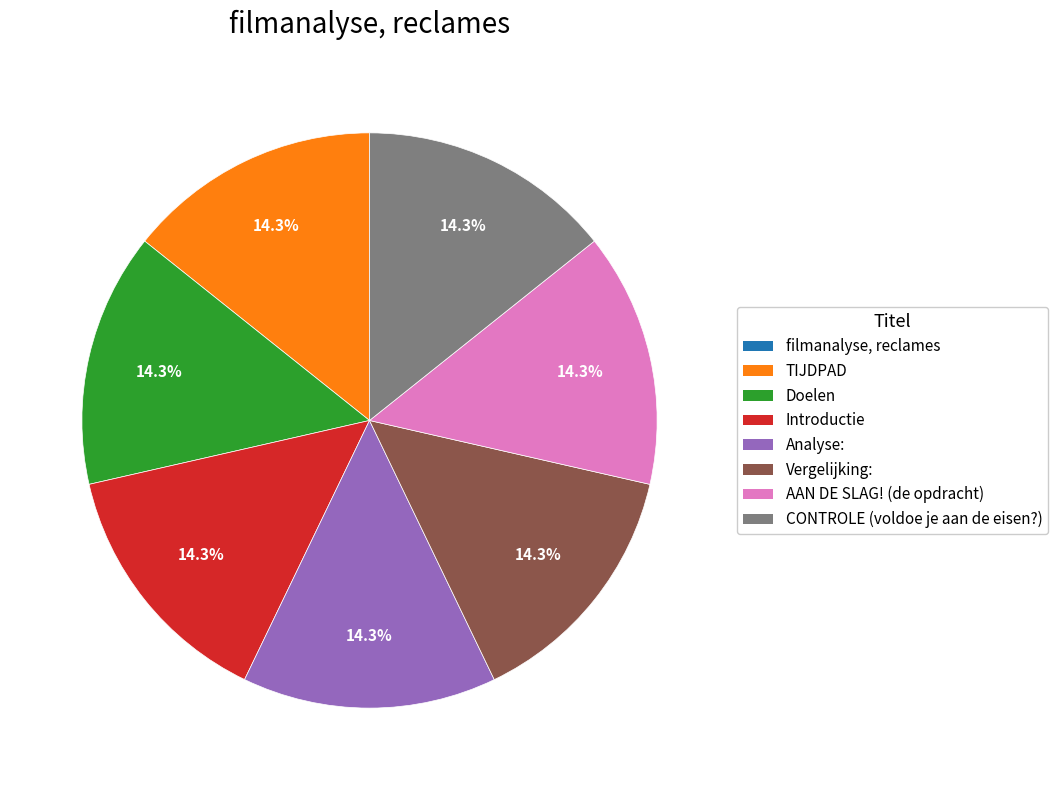

What is the ratio of the value at Doelen to the value at Vergelijking:?

1.0